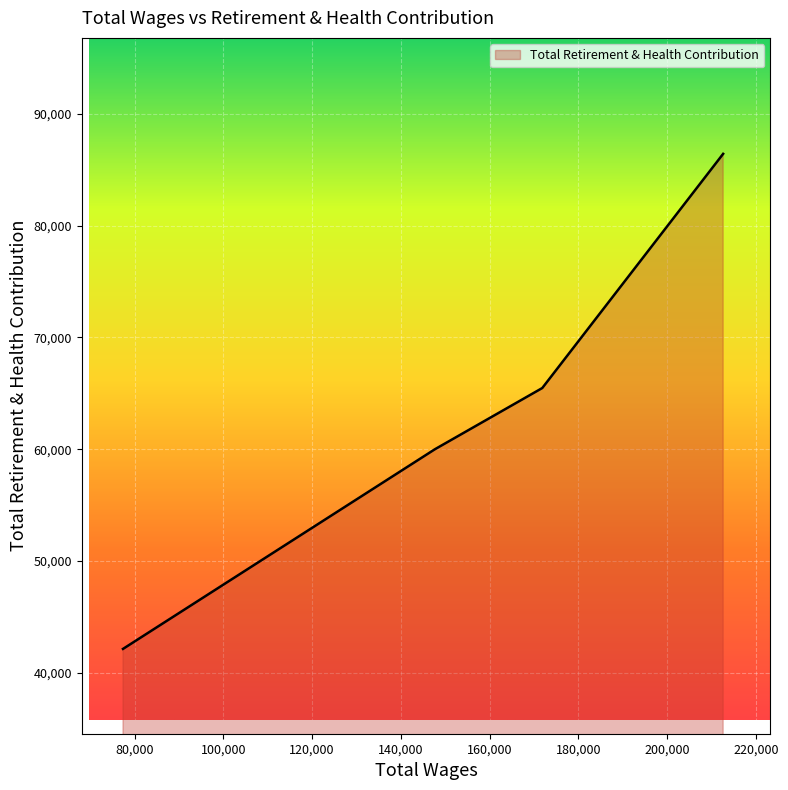

True or false: there are more than 0 points higher than both neighbors.

False